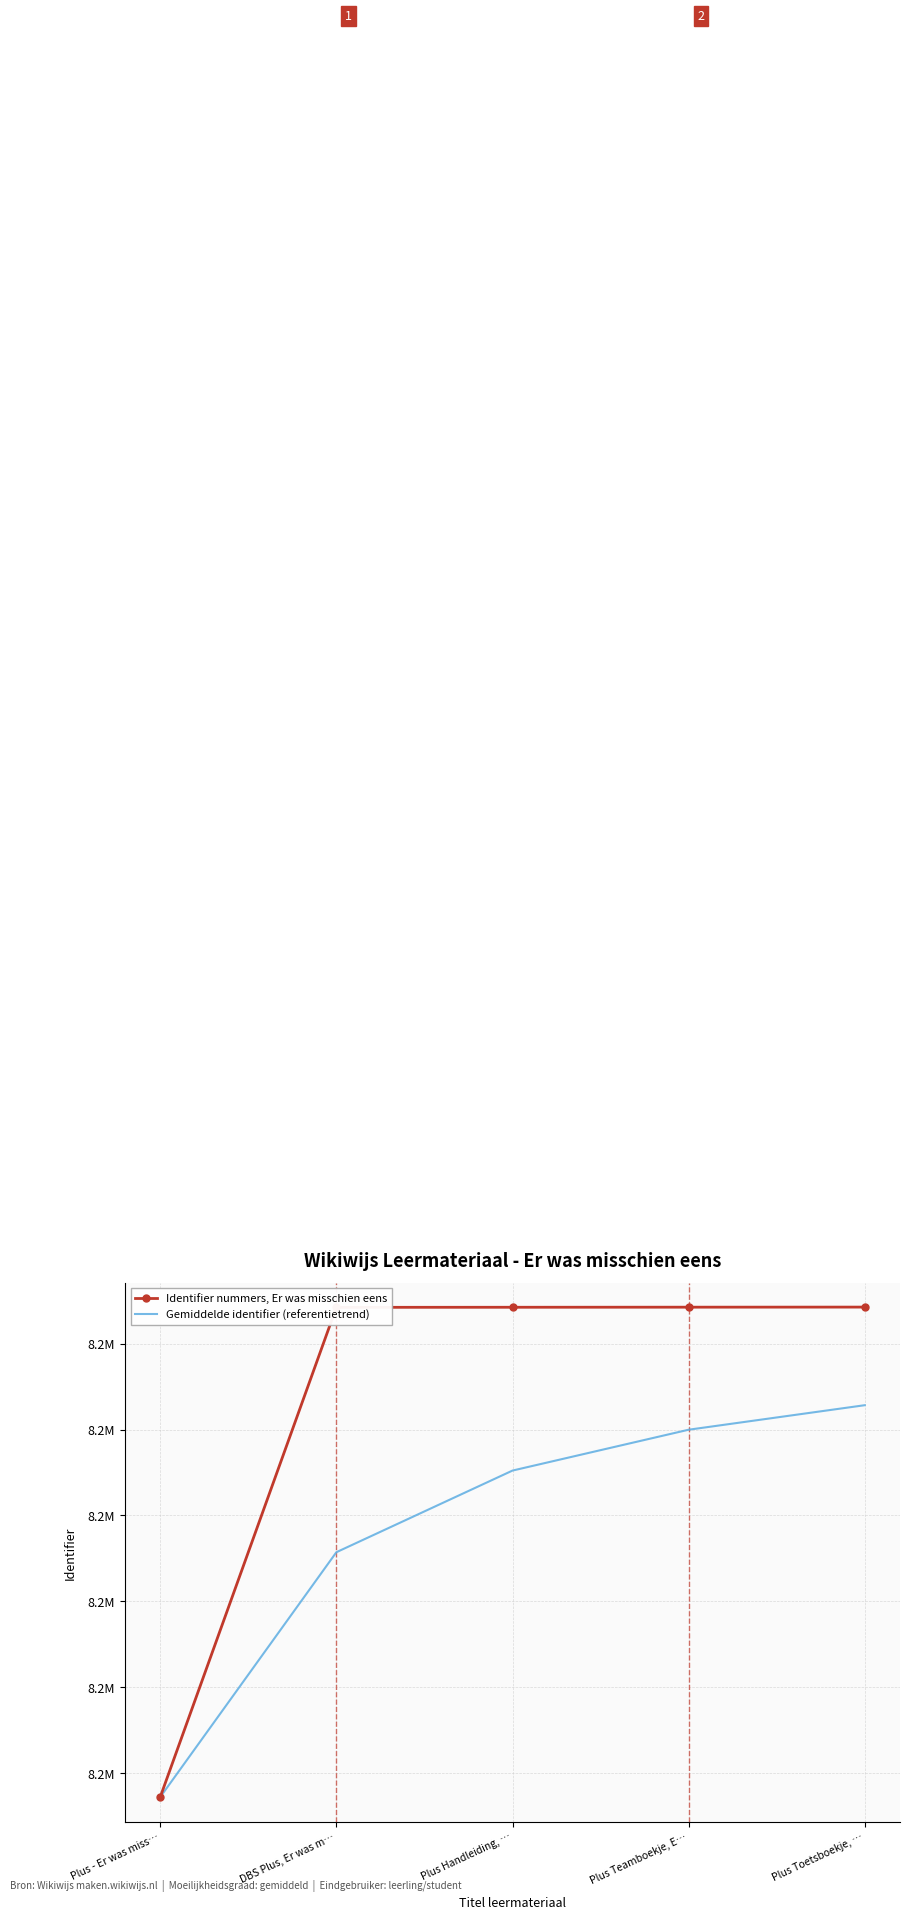

At which category is the sum across all series the highest?

Plus Toetsboekje, …